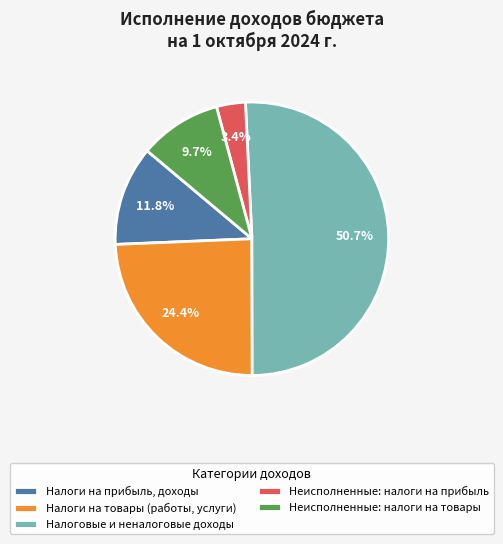

Between Неисполненные: налоги на товары and Налоги на товары (работы, услуги), which is larger?

Налоги на товары (работы, услуги)